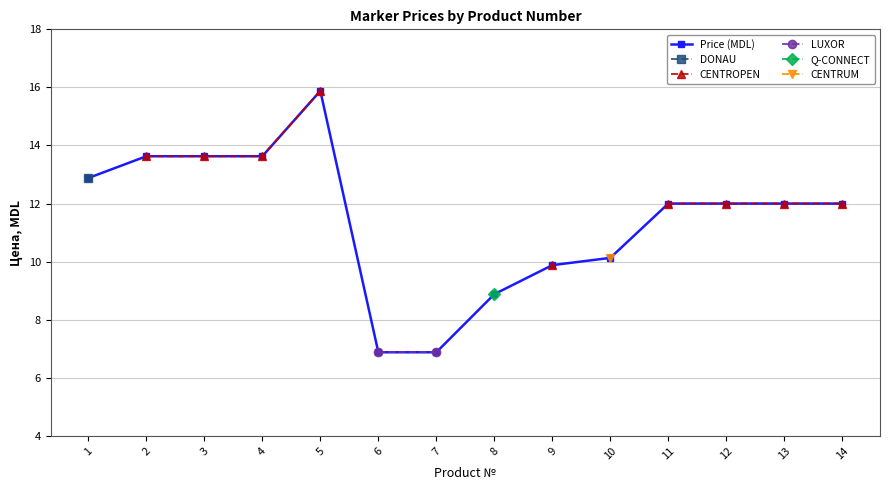

What is the maximum value shown in the chart?

15.9